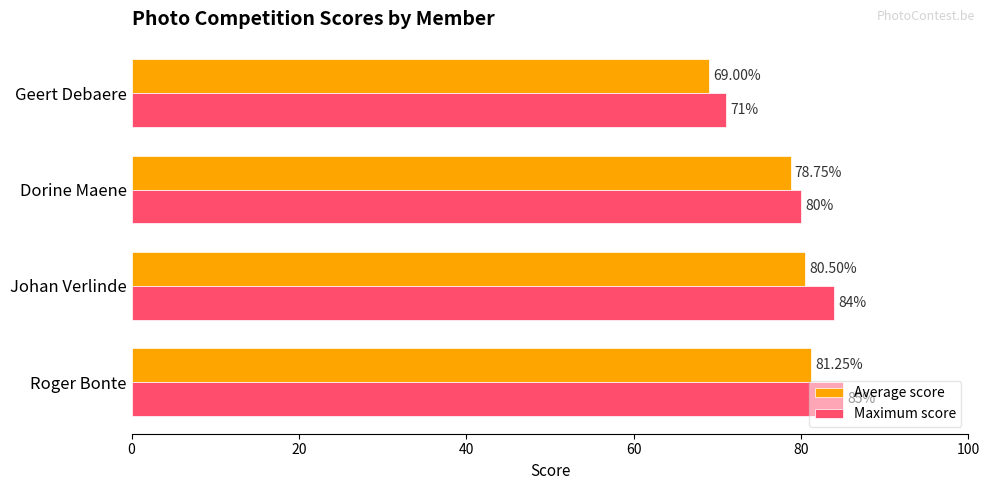

Where is Maximum score nearest to the value 78?

Dorine Maene